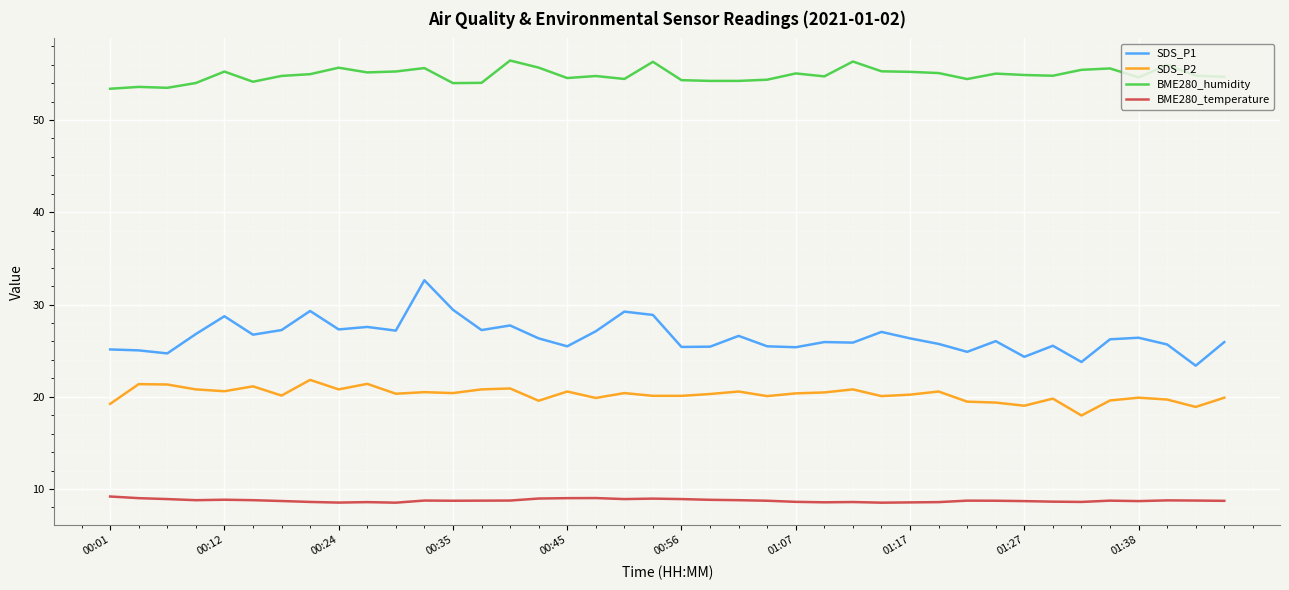

Which series has the largest range (max minus min)?

SDS_P1